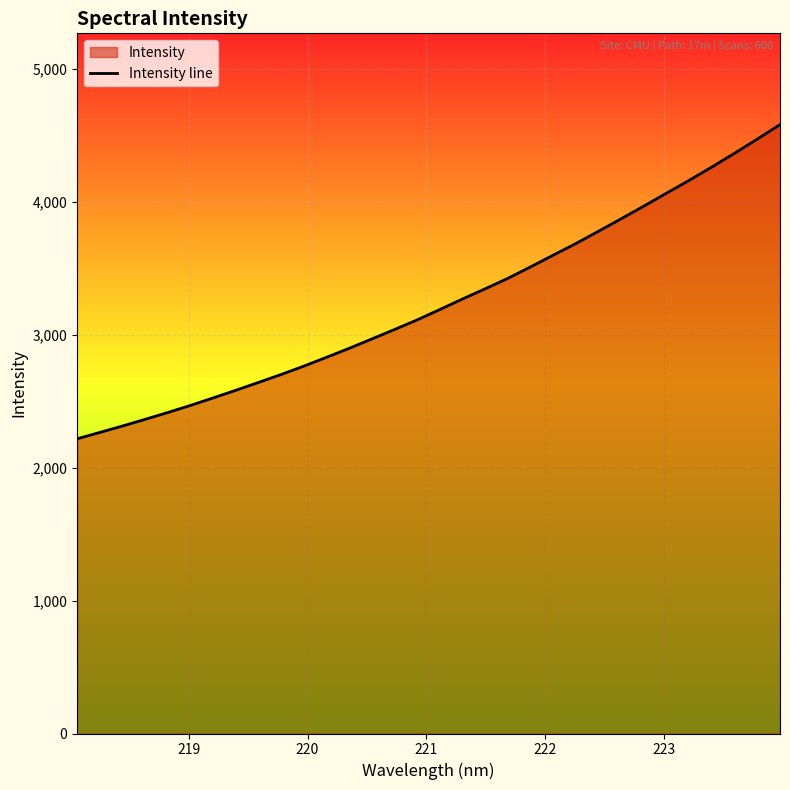

What is the difference between the maximum and minimum values?

2364.1